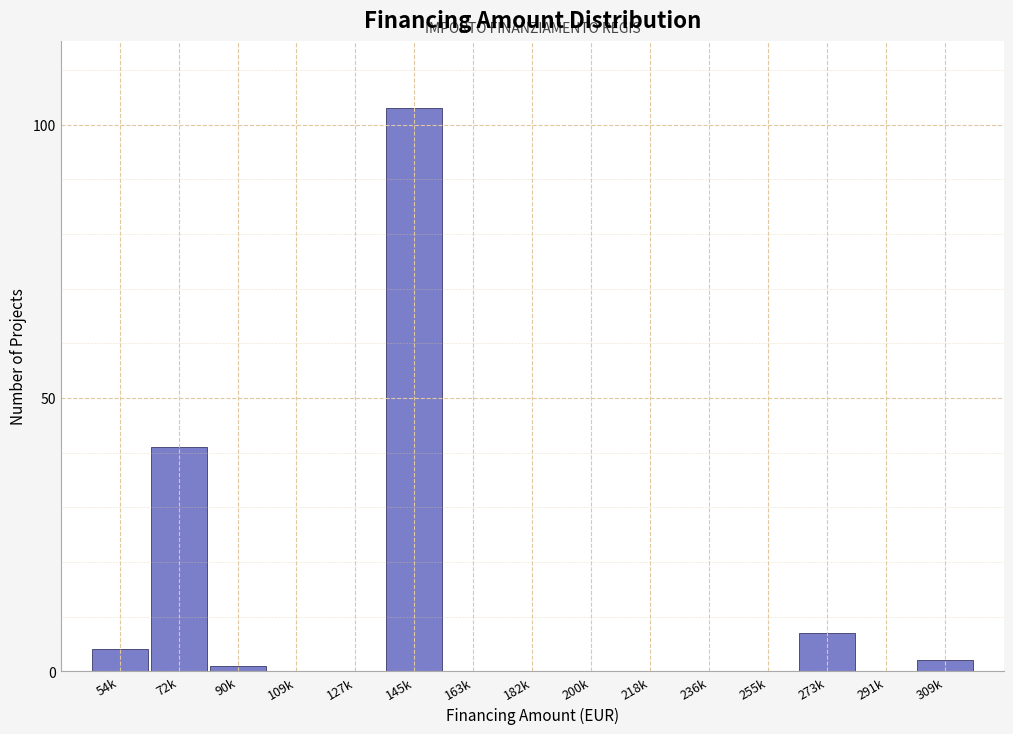

Reading left to right, extract all data points from this chart.

54k=4	72k=41	90k=1	109k=0	127k=0	145k=103	163k=0	182k=0	200k=0	218k=0	236k=0	255k=0	273k=7	291k=0	309k=2